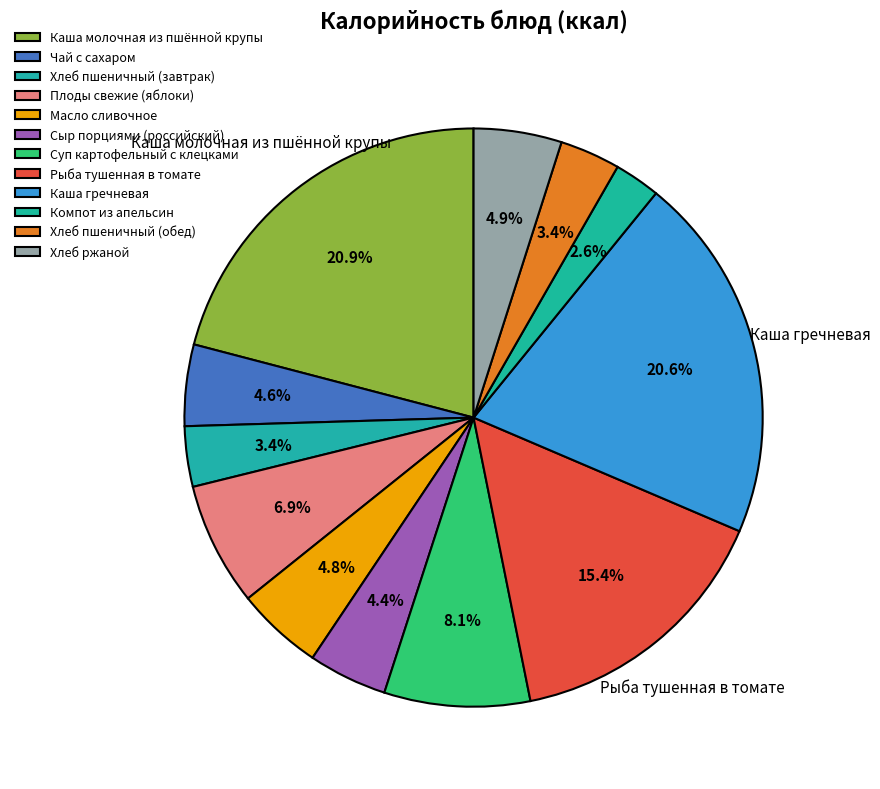

Is there any slice that represents more than half of the pie?

No